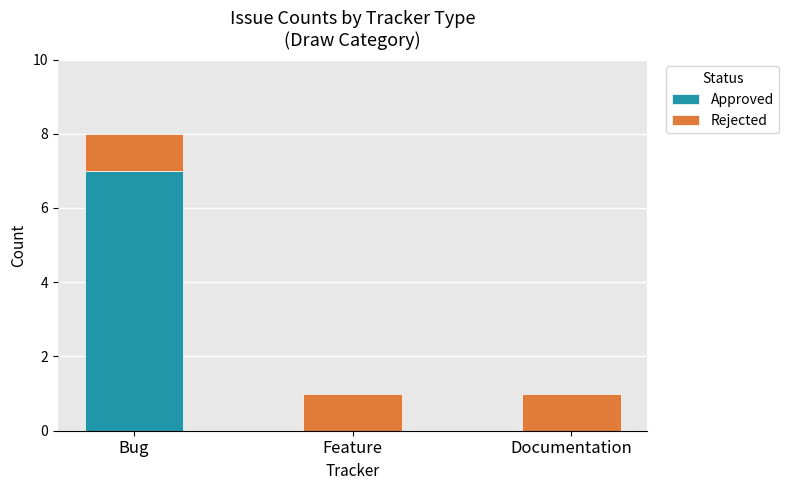

What is the highest value of the Approved series?

7